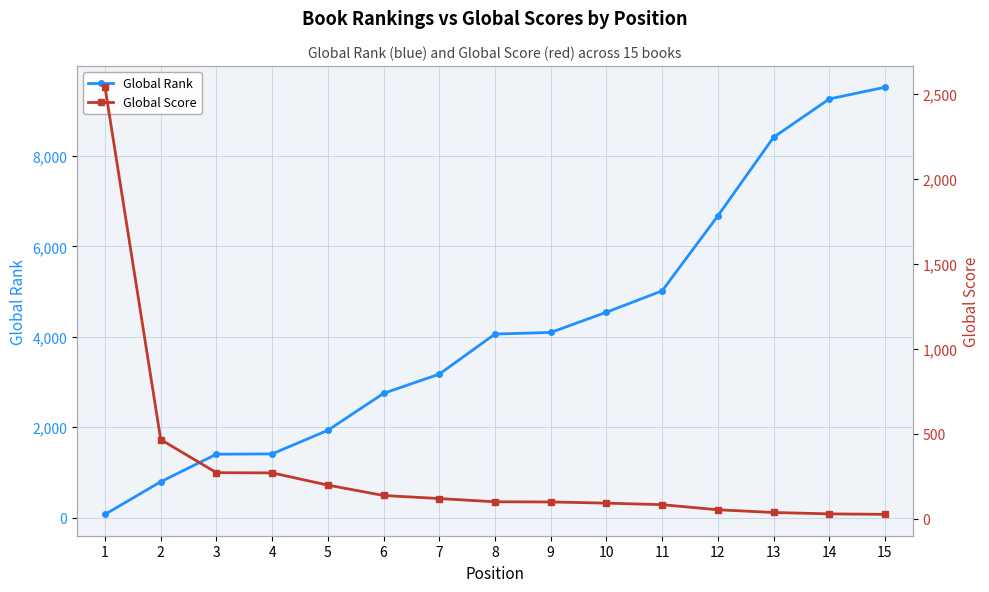

What is the maximum value shown in the chart?

9523